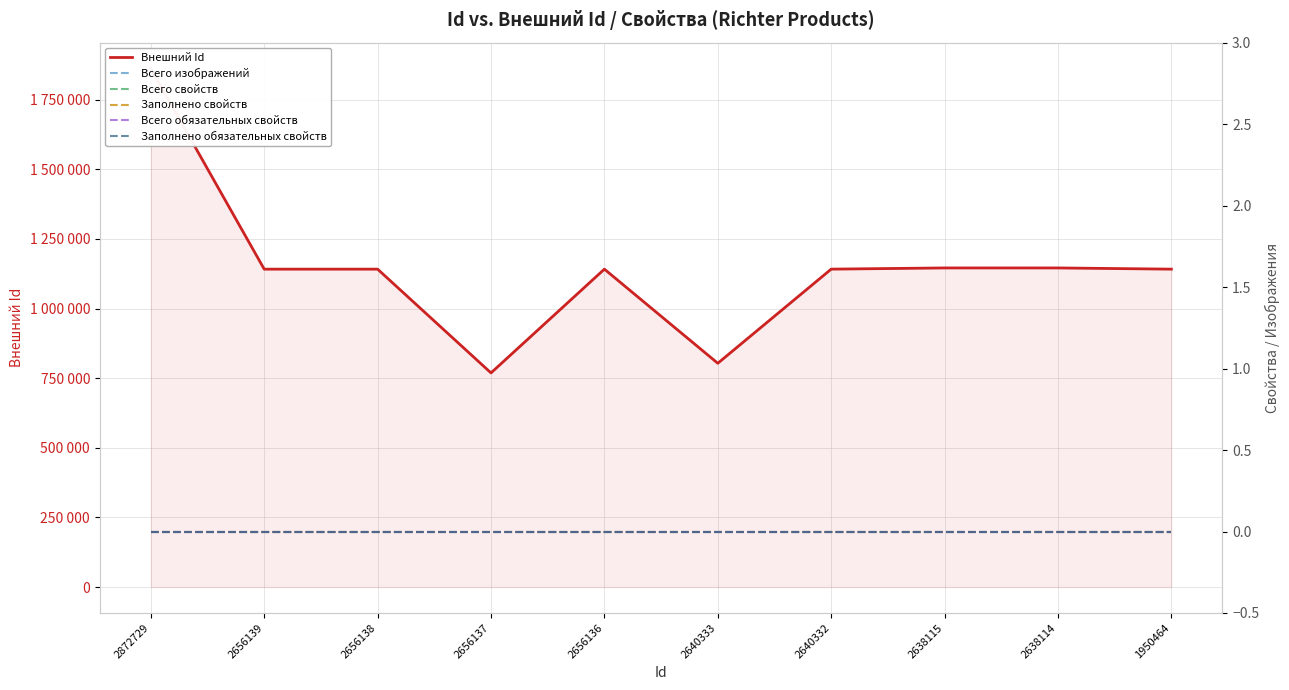

Which category has the highest value across all series?

2872729